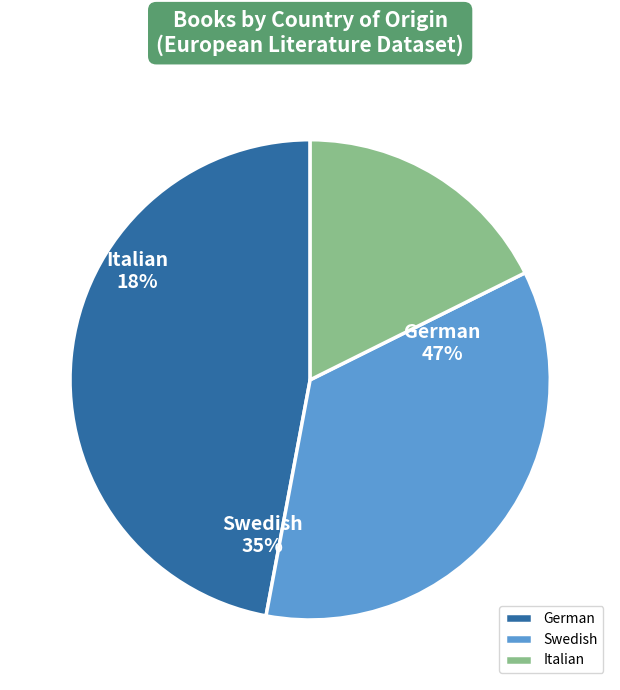

What is the smallest slice in the pie chart?

Italian